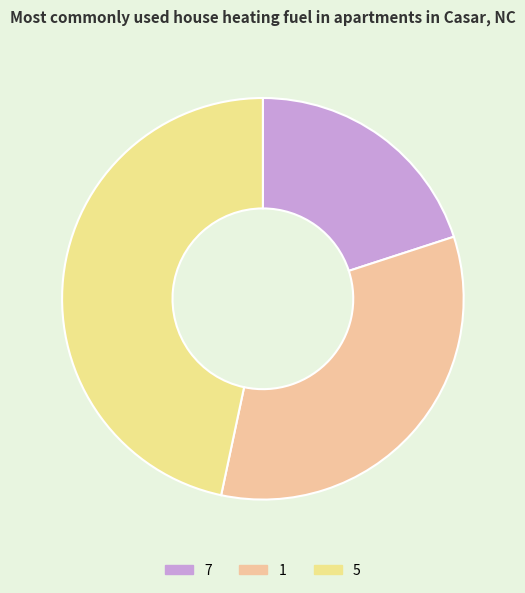

How many segments does this pie chart have?

3